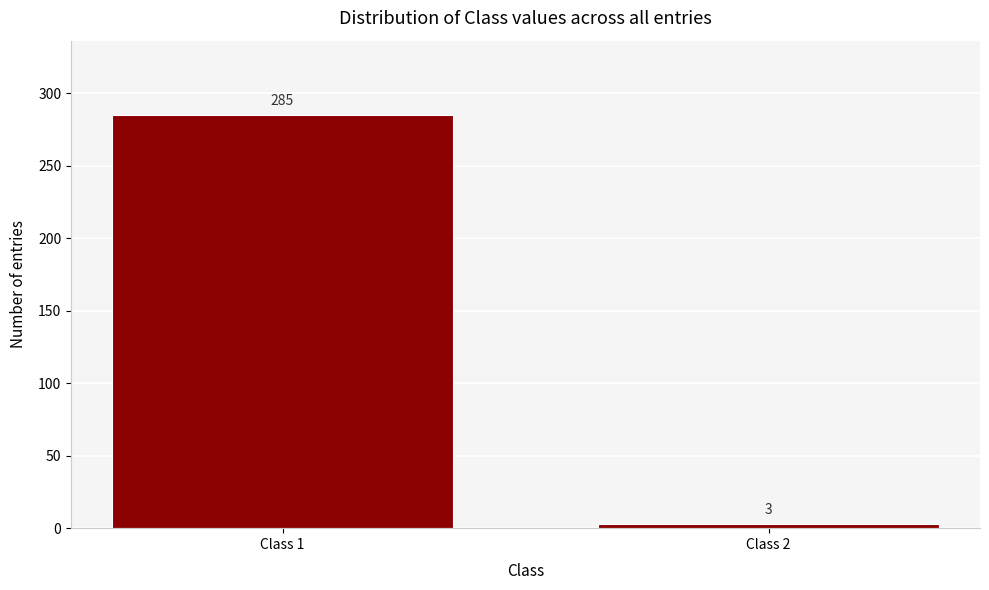

Reading left to right, what are all the values shown in this chart?

Class 1=285	Class 2=3